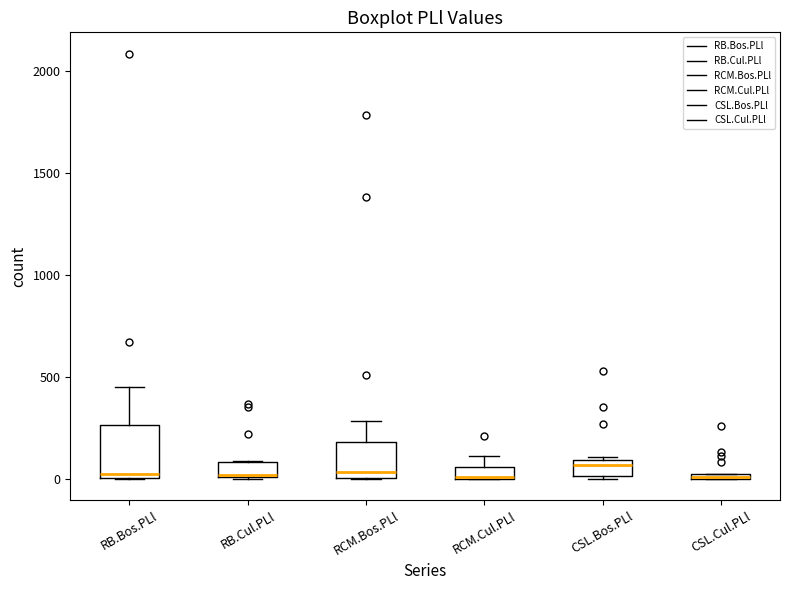

Which box is the tallest, from its lower edge to its upper edge?

RB.Bos.PLl